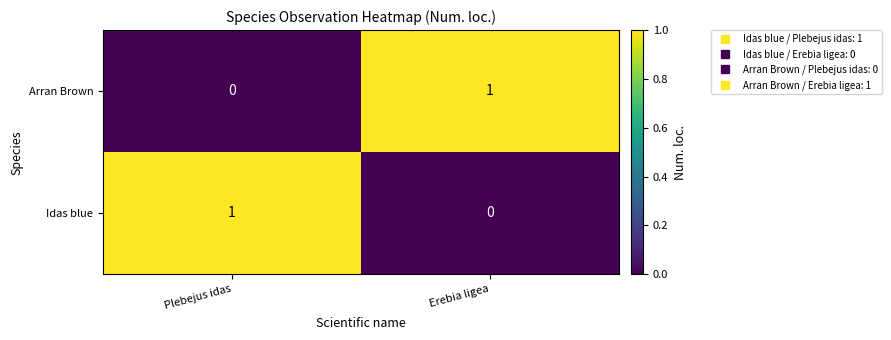

True or false: Idas blue has a value of 0 at Erebia ligea.

True